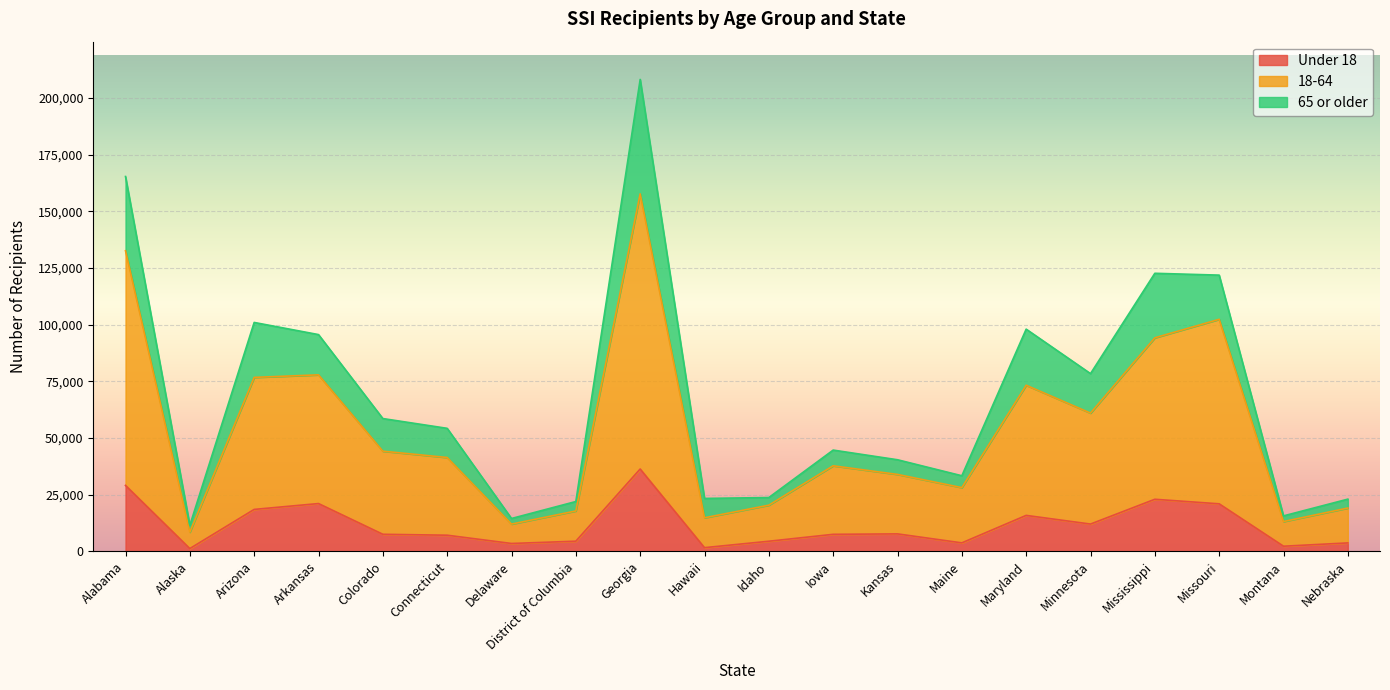

At which label does Under 18 reach its peak?

Georgia